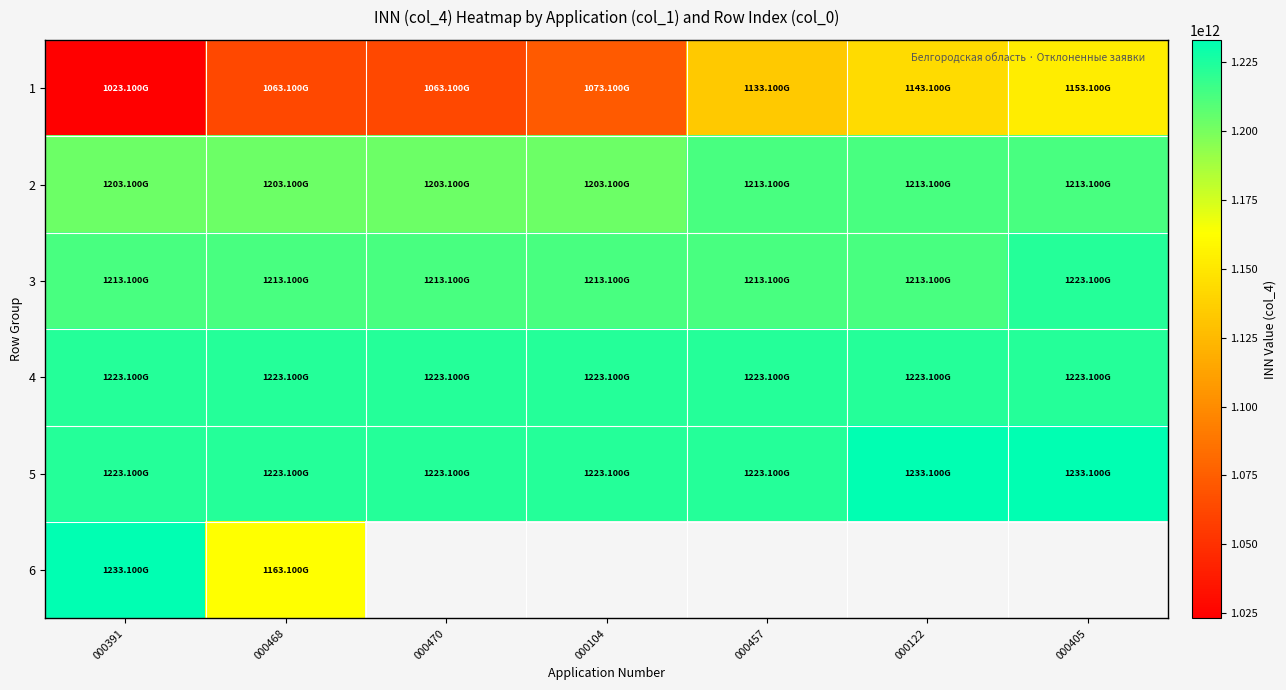

List the series in order of their peak value, highest first.

6, 5, 4, 3, 2, 1